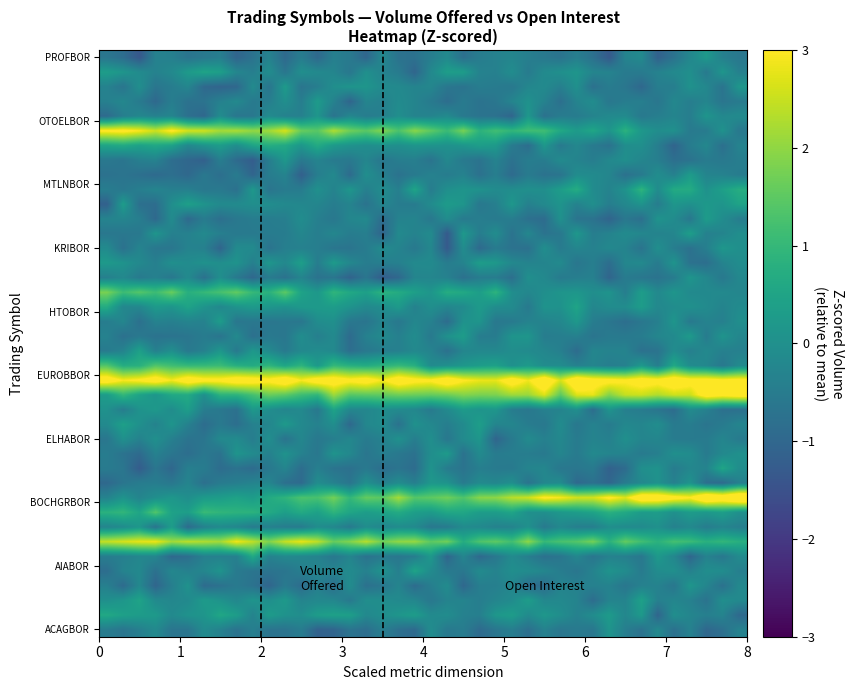

What is the smallest value displayed?

-1.3